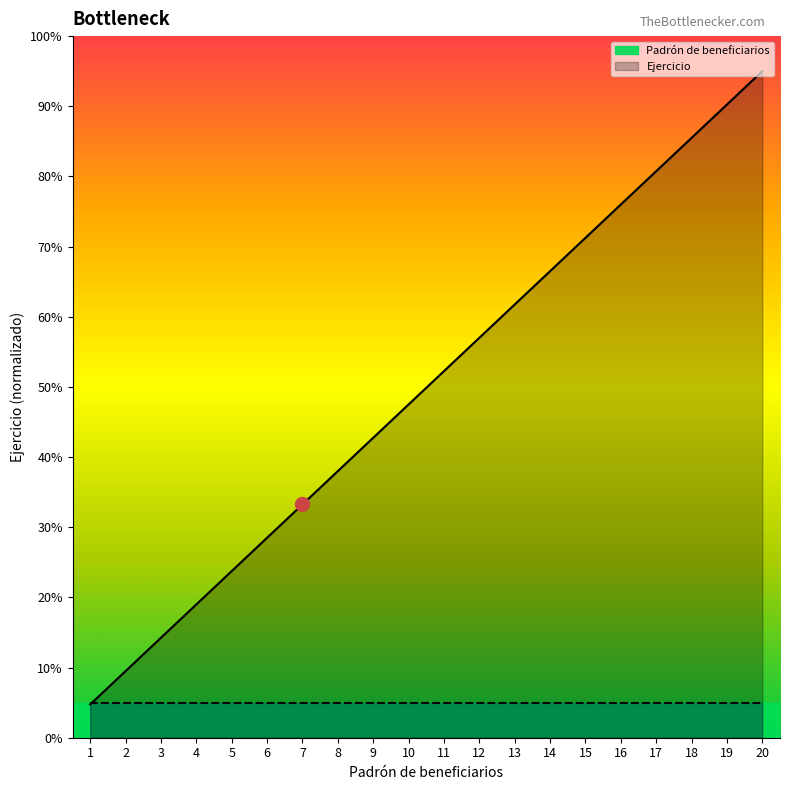

What is the value of the 5th point from the left?

23.8